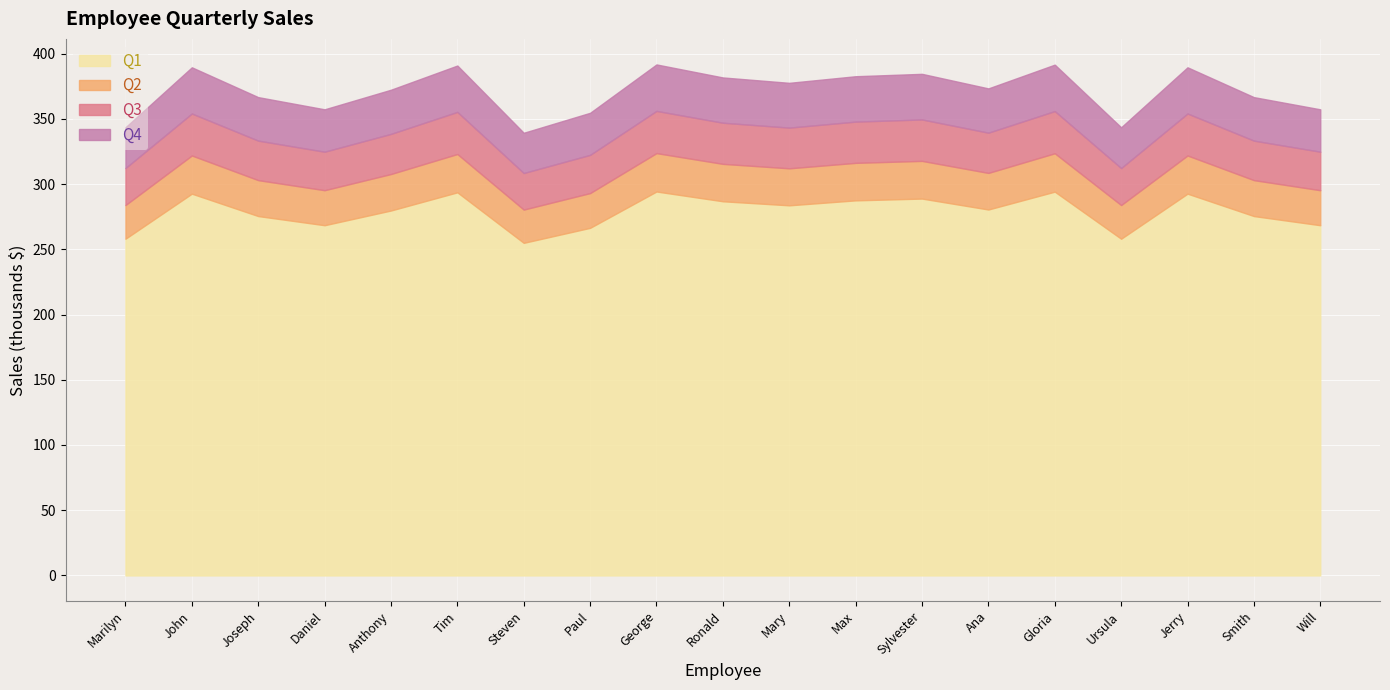

What is the lowest value of the Q1 series?

255.0